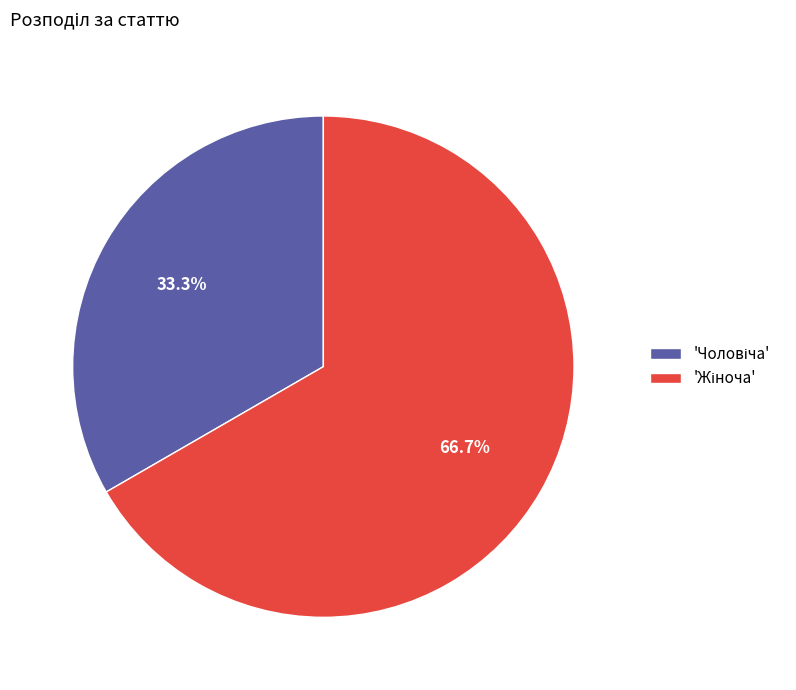

Does any single category account for the majority?

Yes